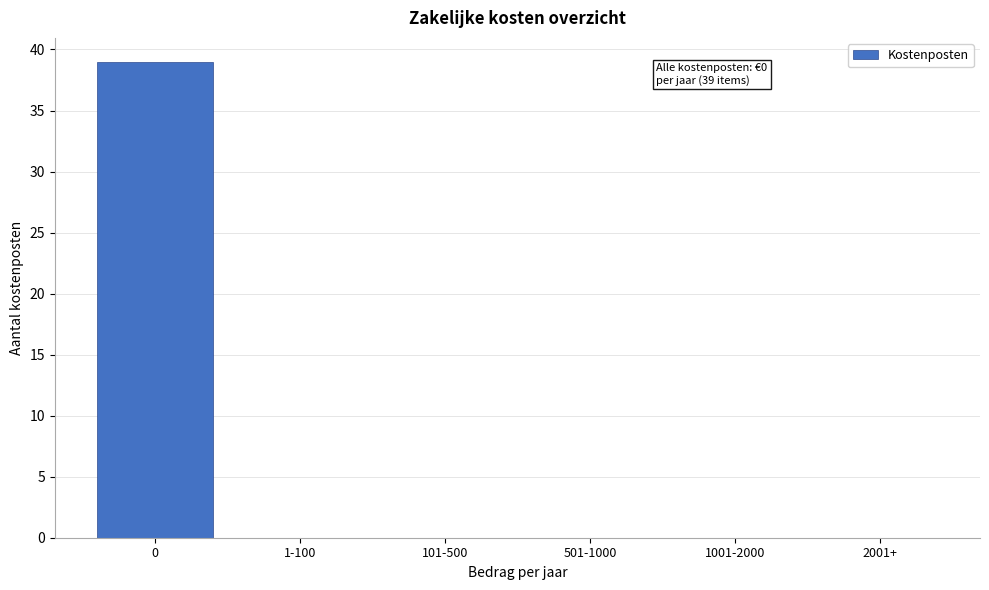

Reading left to right, list all the values displayed in this chart.

0=39	1-100=0	101-500=0	501-1000=0	1001-2000=0	2001+=0